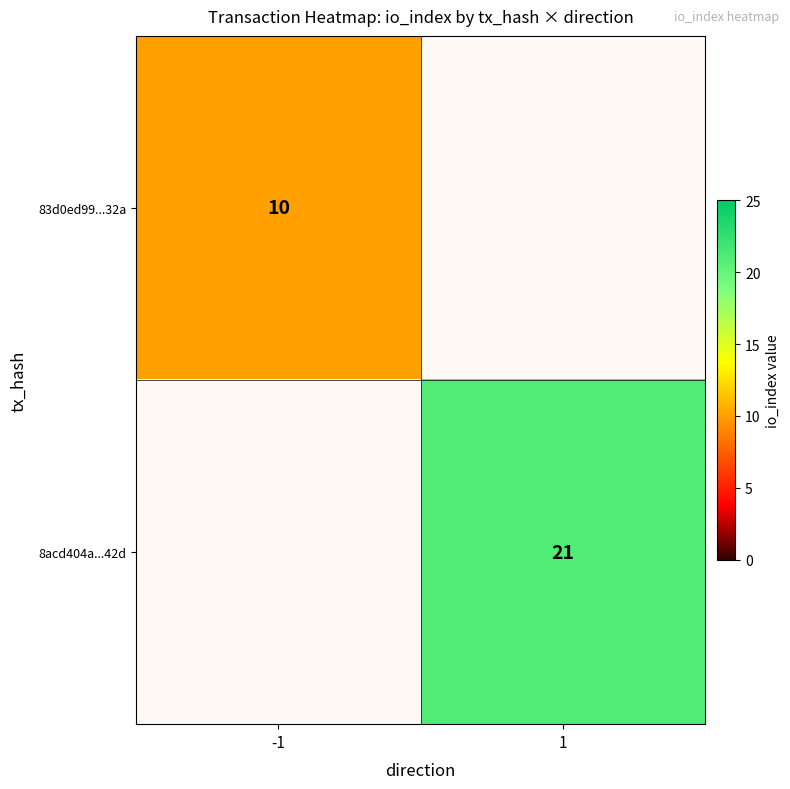

How many values in 83d0ed99...32a are above zero?

1